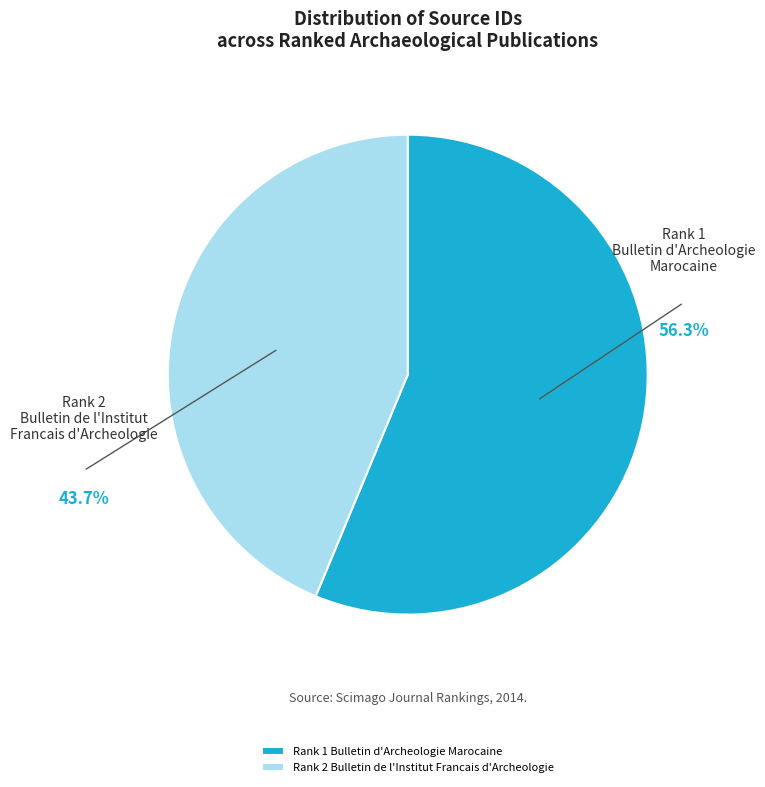

Combined, do Rank 1 Bulletin d'Archeologie Marocaine and Rank 2 Bulletin de l'Institut Francais d'Archeologie account for over 50%?

Yes